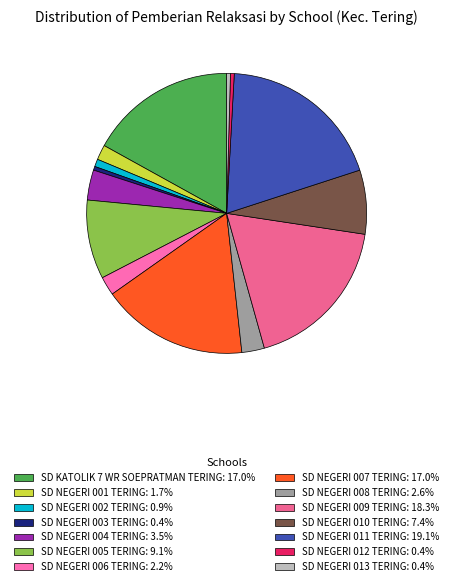

Which category has the biggest portion of the pie?

SD NEGERI 011 TERING